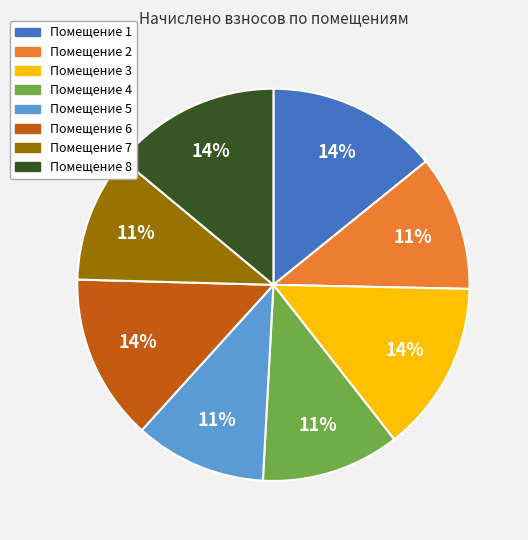

Does Помещение 3 account for over 50% of the chart?

No